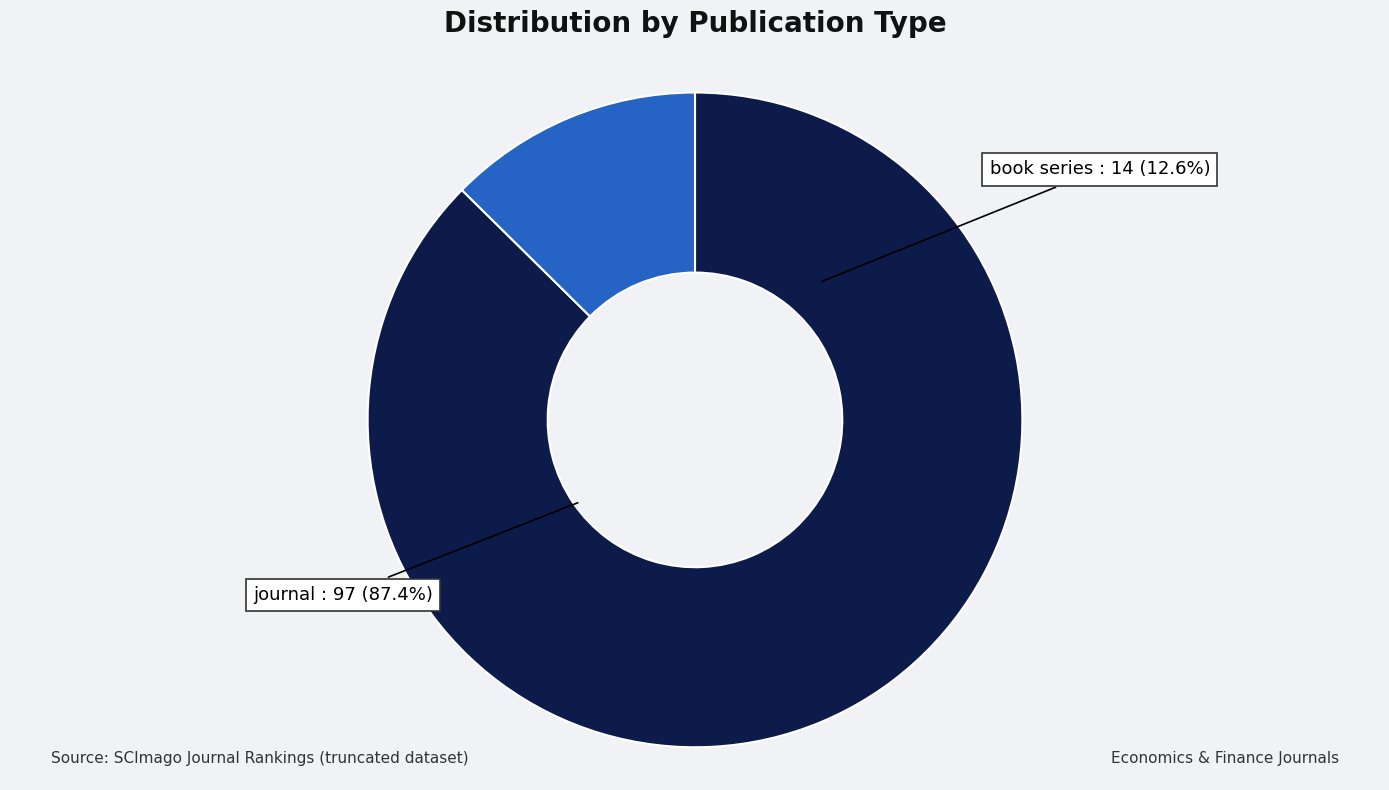

How many slices are in this pie chart?

2